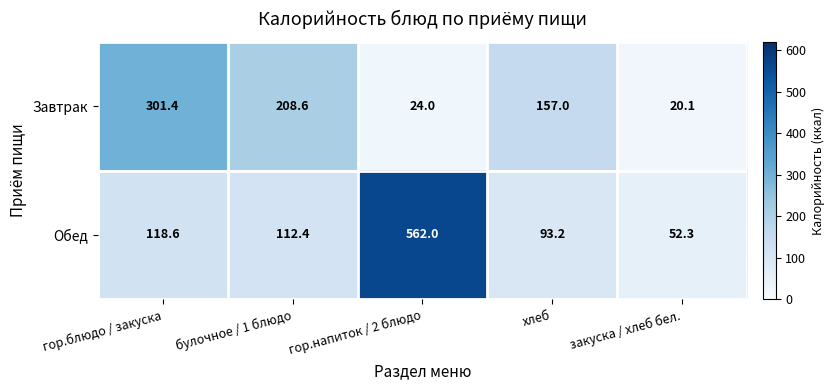

What is the approximate value of Завтрак at хлеб?

157.0